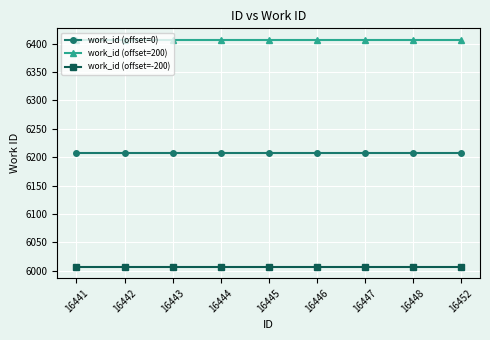

What are all the series names shown in the legend?

work_id (offset=0), work_id (offset=200), work_id (offset=-200)